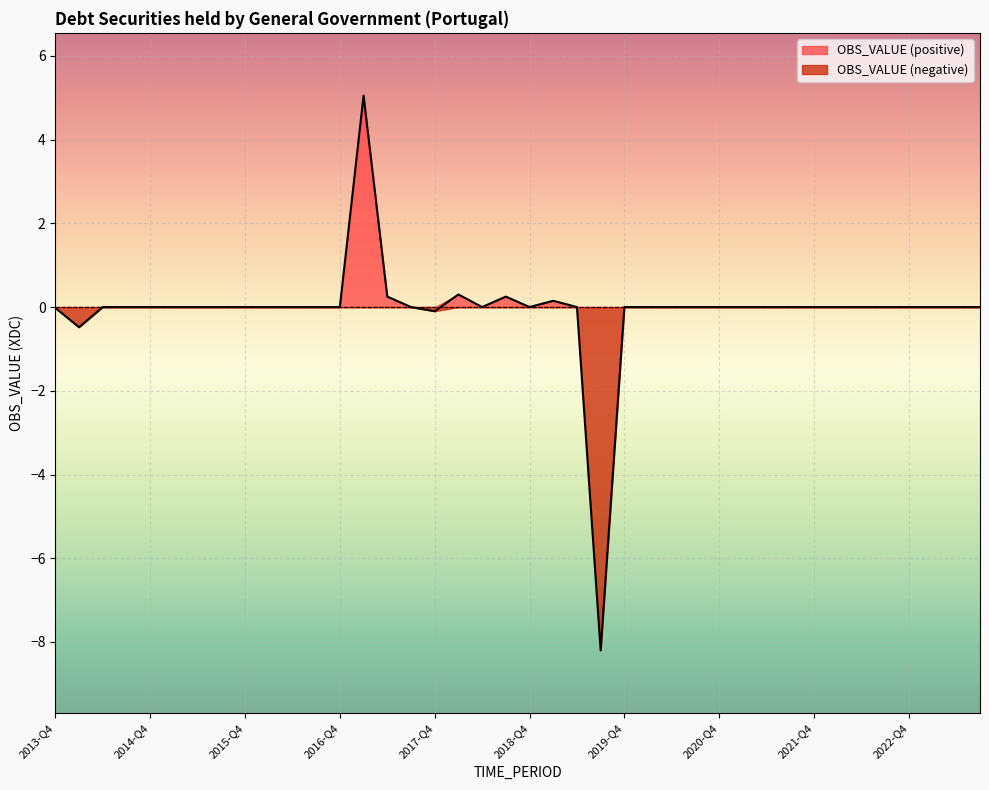

What is the maximum value shown in the chart?

5.0